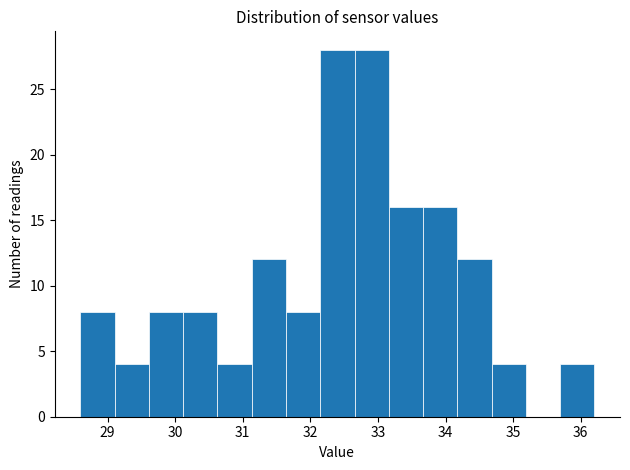

How tall is the bar that spans 28.6 to 29.1 on the x-axis? Neither the bar edges nor the heights are printed on the chart, so give them approximately, as read against the axes.

8